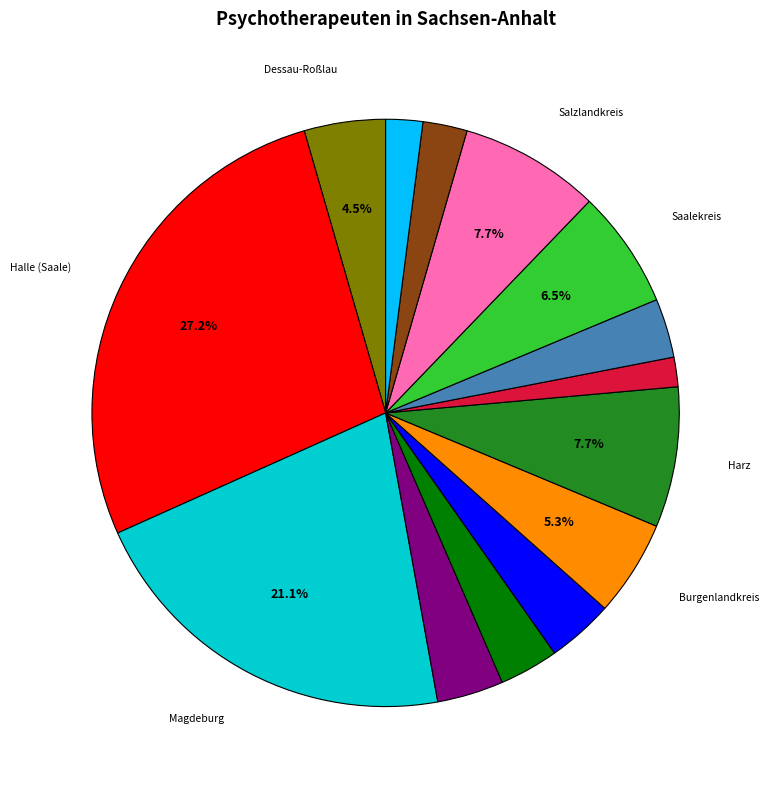

Is there any slice that represents more than half of the pie?

No